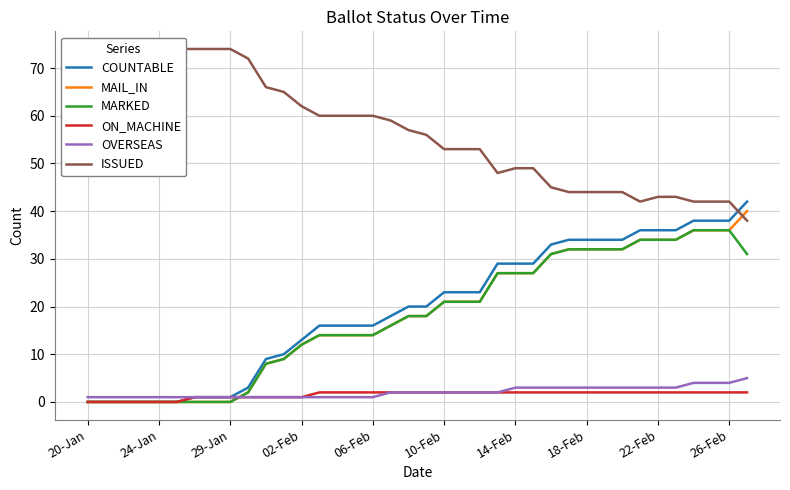

How many lines are shown in the chart?

6